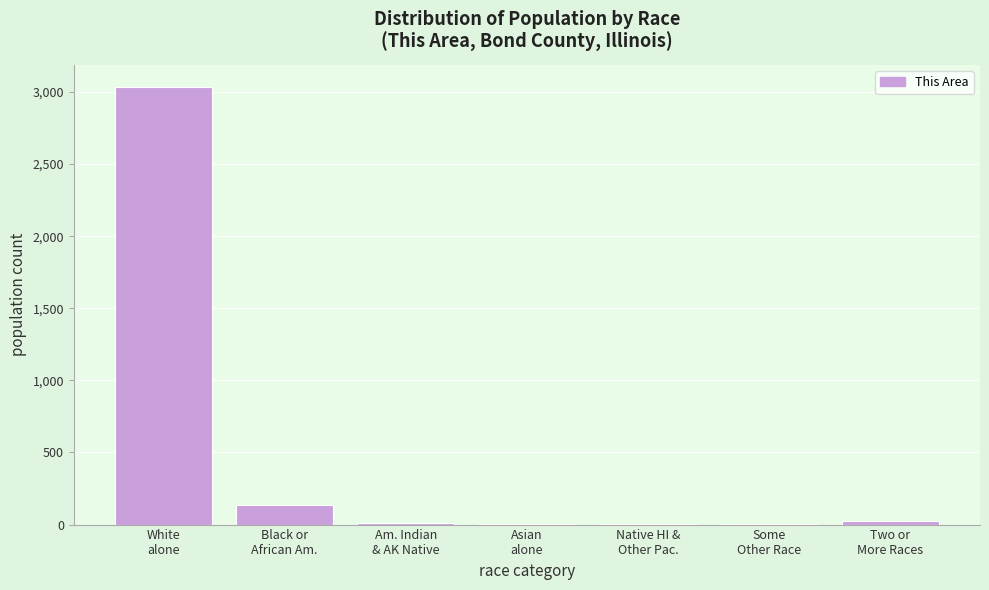

What is the greatest value displayed?

3037